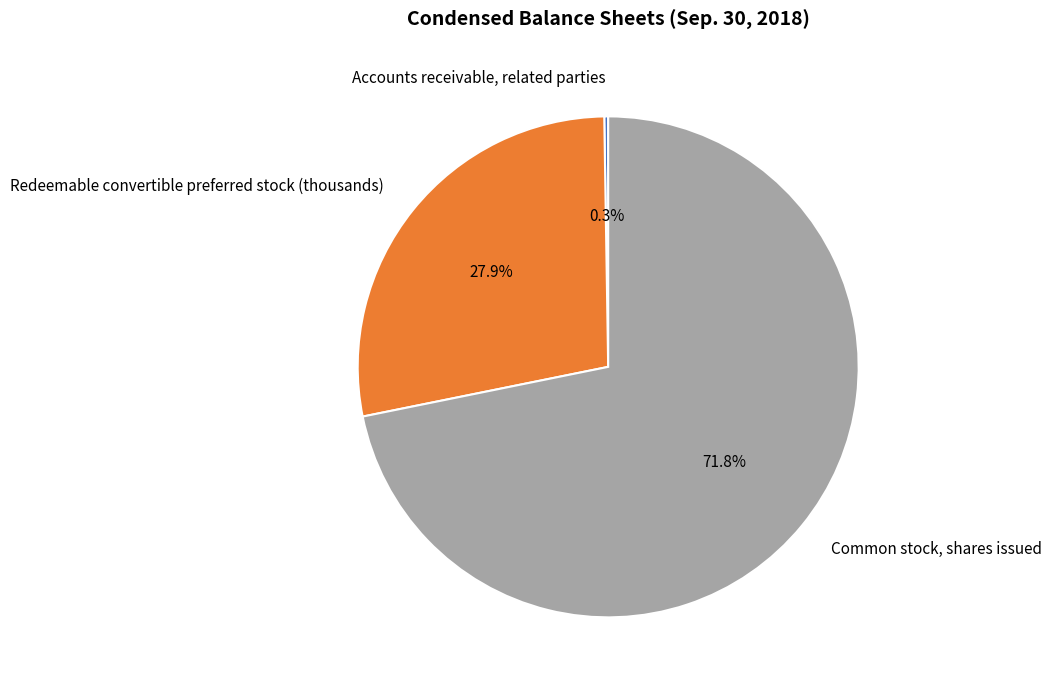

Is it true that Common stock, shares issued is 84% of the pie?

False